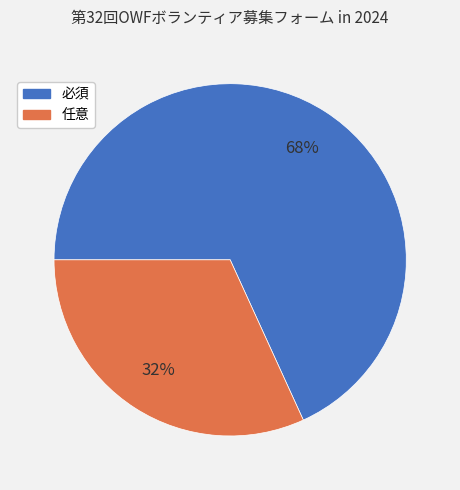

What is the largest slice in the pie chart?

必須